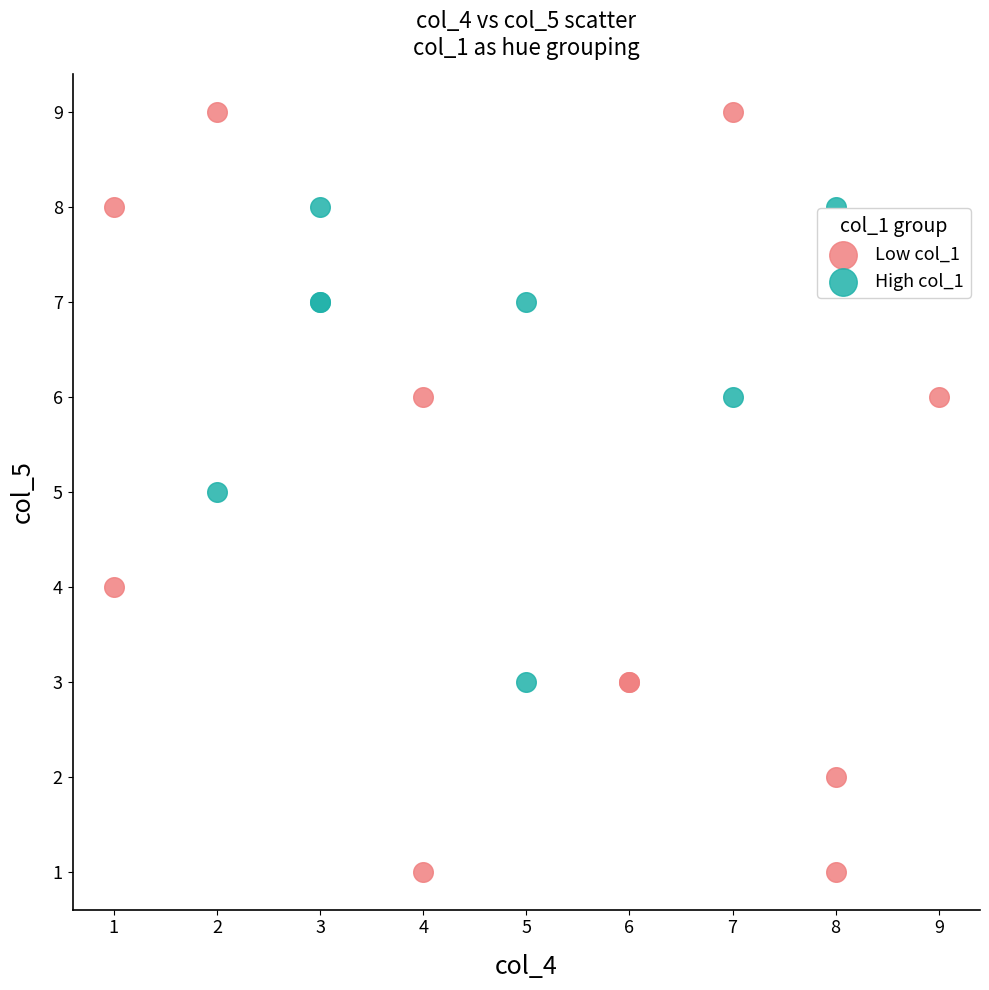

Which series reaches the minimum Y coordinate?

Low col_1